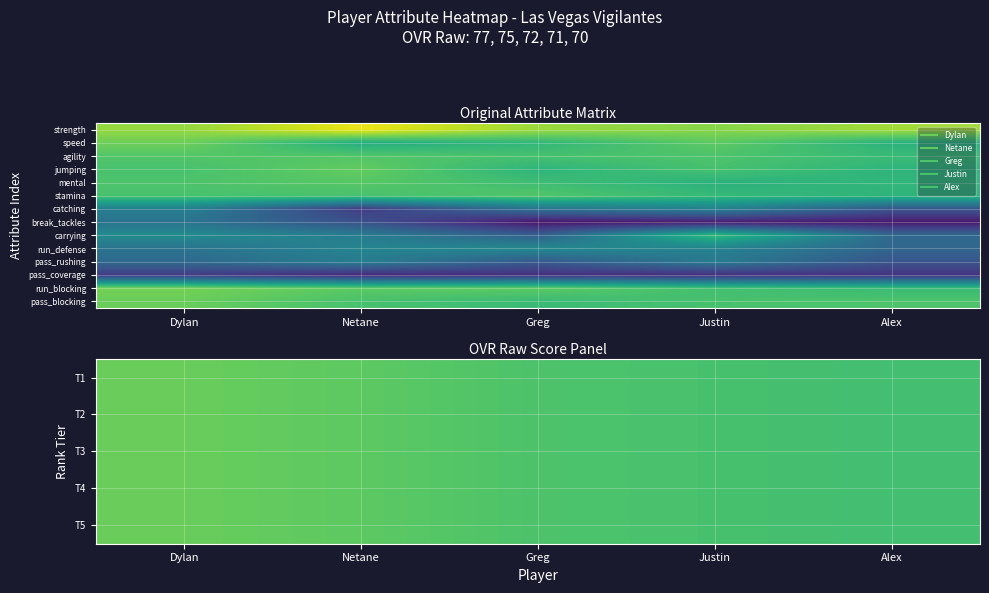

List the labels in order of break_tackles value, largest first.

Dylan, Netane, Justin, Alex, Greg